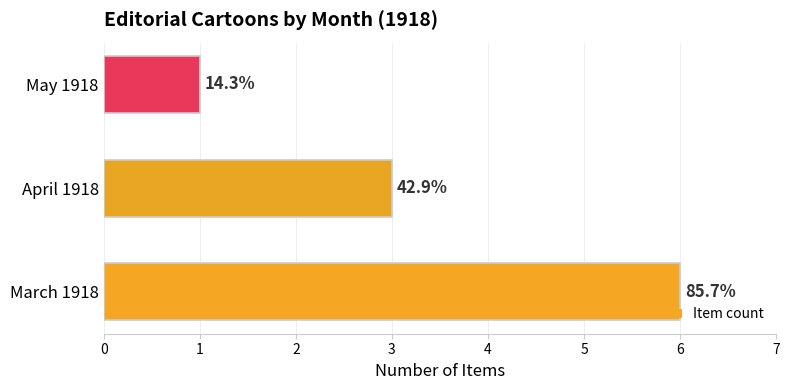

Are the bars horizontal?

Yes